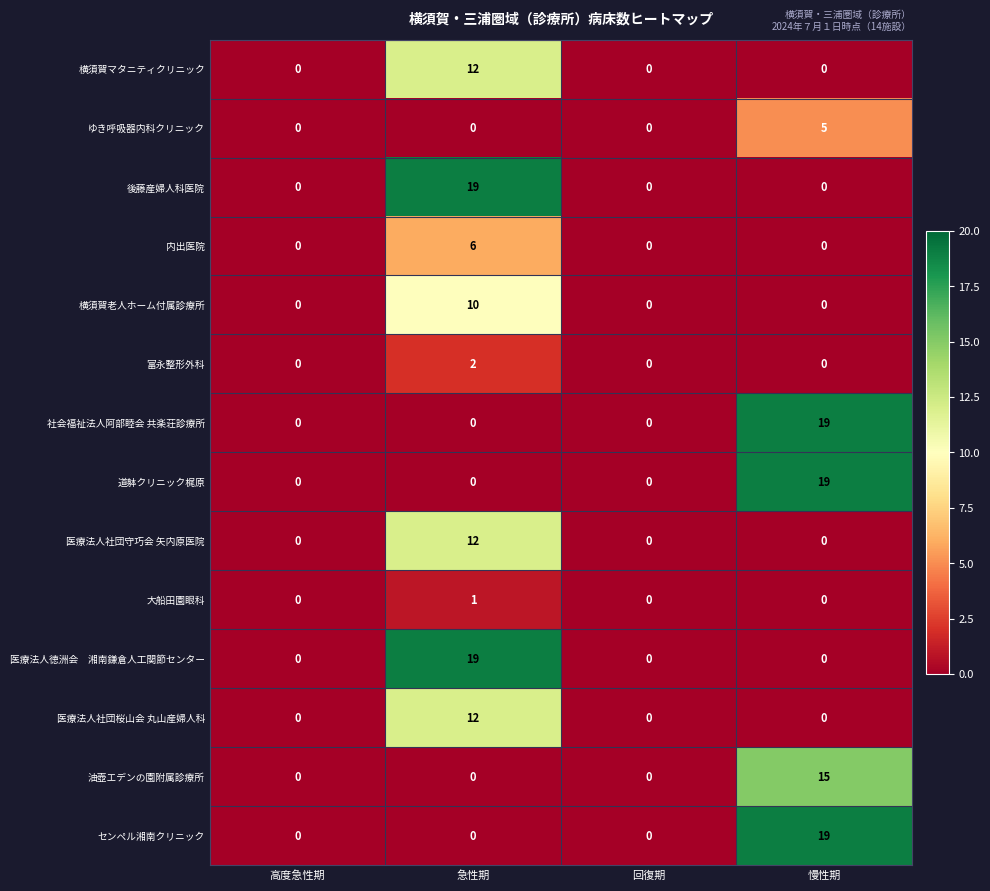

What is the average value of the 医療法人社団桜山会 丸山産婦人科 series?

3